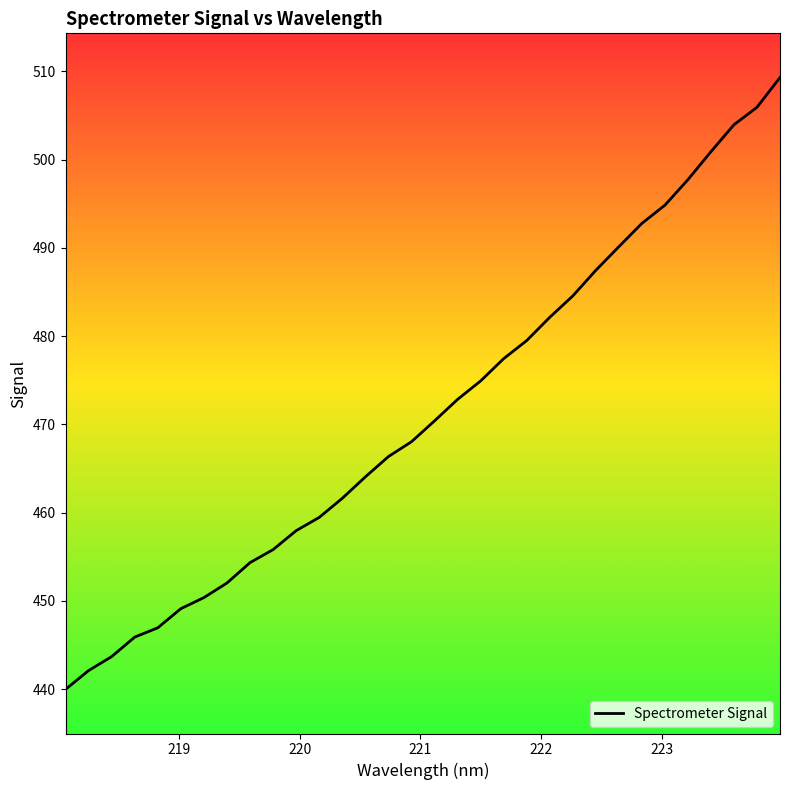

How many values exceed 470?

16